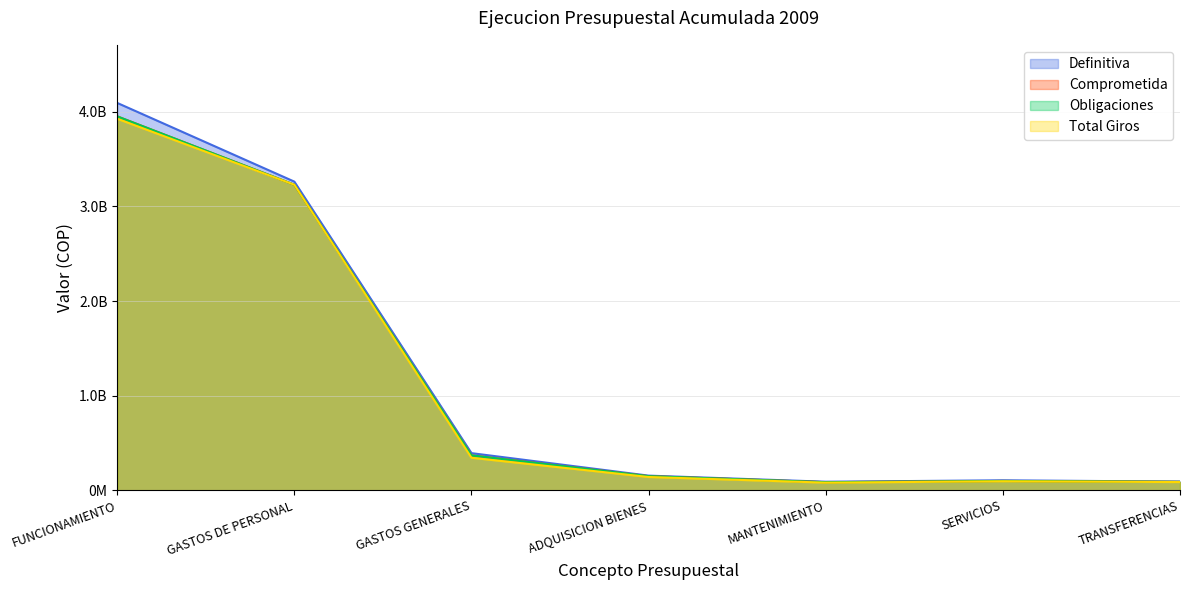

In Total Giros, how many points are higher than both neighbors (excluding endpoints)?

1